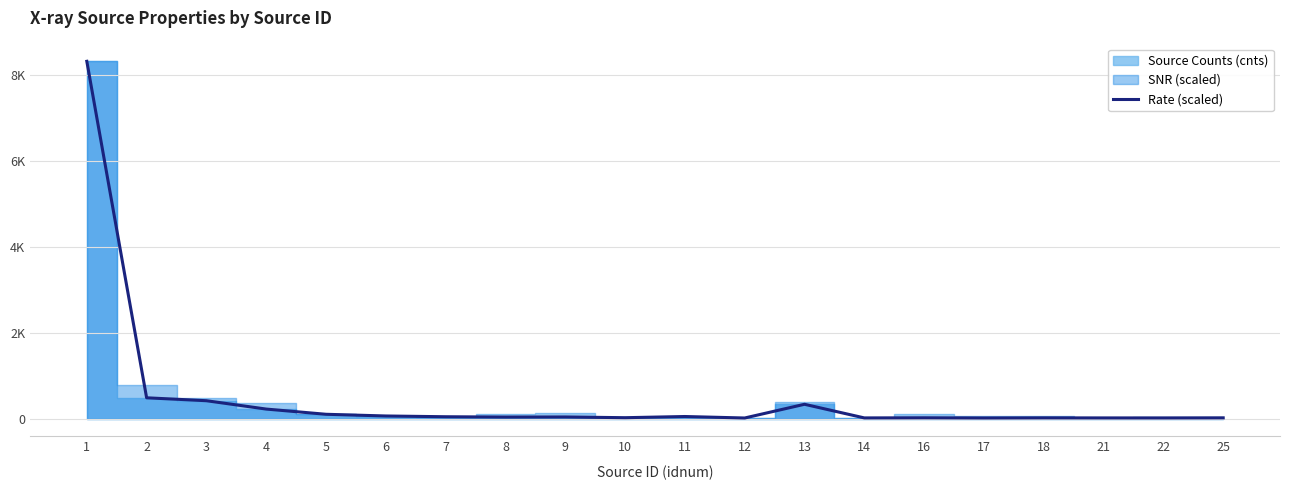

What is the sum of all values?

10246.4